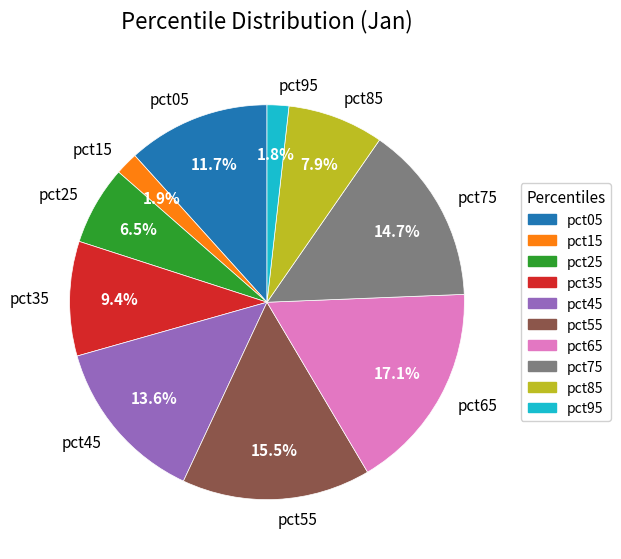

What is the largest slice in the pie chart?

pct65